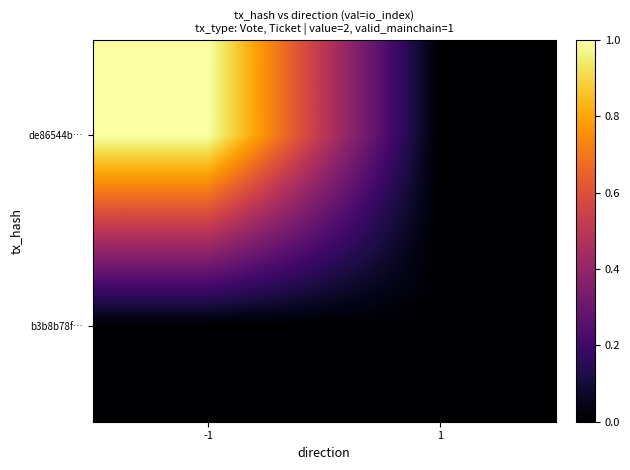

What is the total value across all series at -1?

1